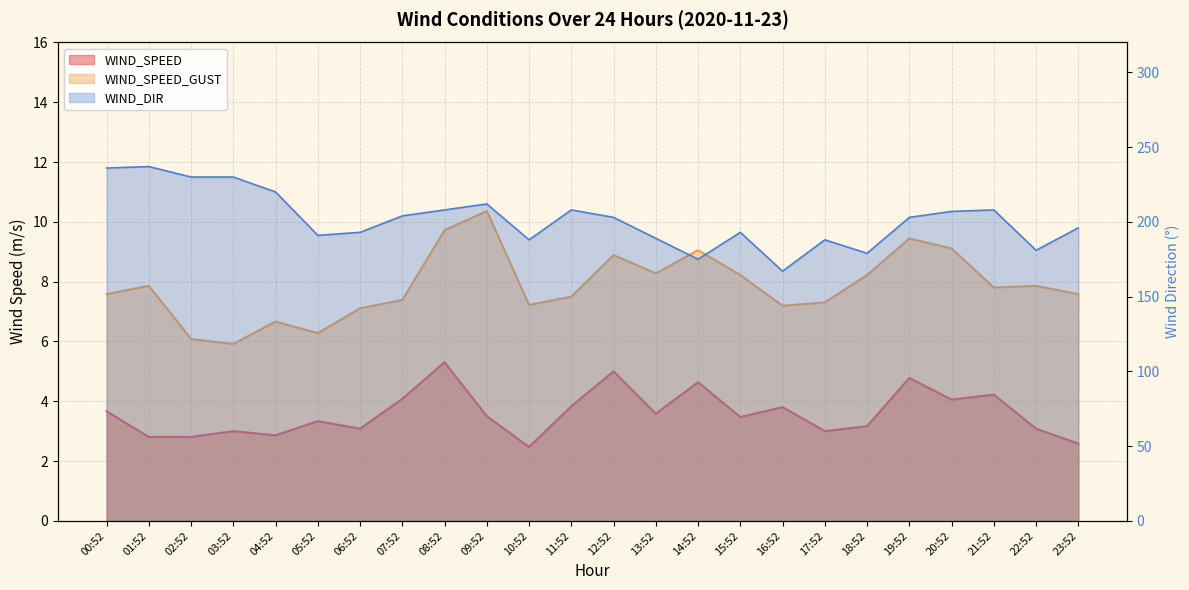

Reading left to right, list all the values displayed in this chart.

WIND_SPEED: 3.7	2.8	2.8	3.0	2.9	3.3	3.1	4.1	5.3	3.5	2.5	3.8	5.0	3.6	4.6	3.5	3.8	3.0	3.2	4.8	4.1	4.2	3.1	2.6
WIND_SPEED_GUST: 7.6	7.9	6.1	5.9	6.7	6.3	7.1	7.4	9.7	10.4	7.2	7.5	8.9	8.3	9.1	8.2	7.2	7.3	8.2	9.4	9.1	7.8	7.9	7.6
WIND_DIR: 236.0	237.0	230.0	230.0	220.0	191.0	193.0	204.0	208.0	212.0	188.0	208.0	203.0	189.0	175.0	193.0	167.0	188.0	179.0	203.0	207.0	208.0	181.0	196.0